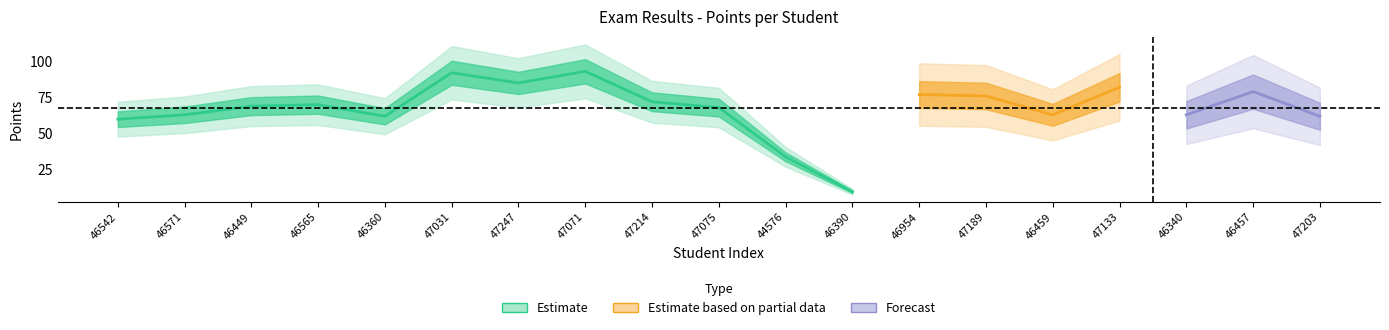

What is the label of the 11th point from the left?

44576